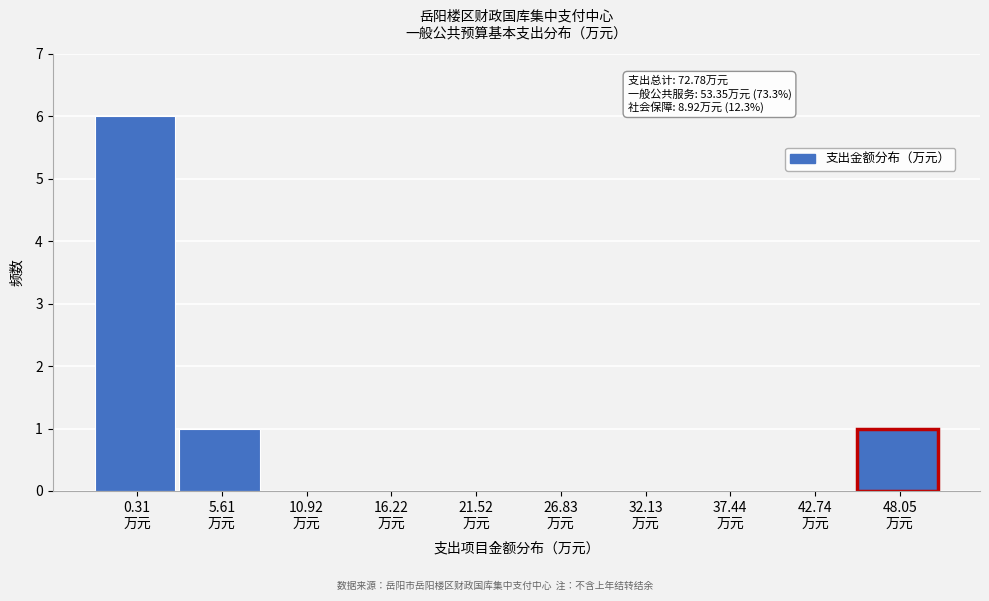

What is the sum of all values?

8